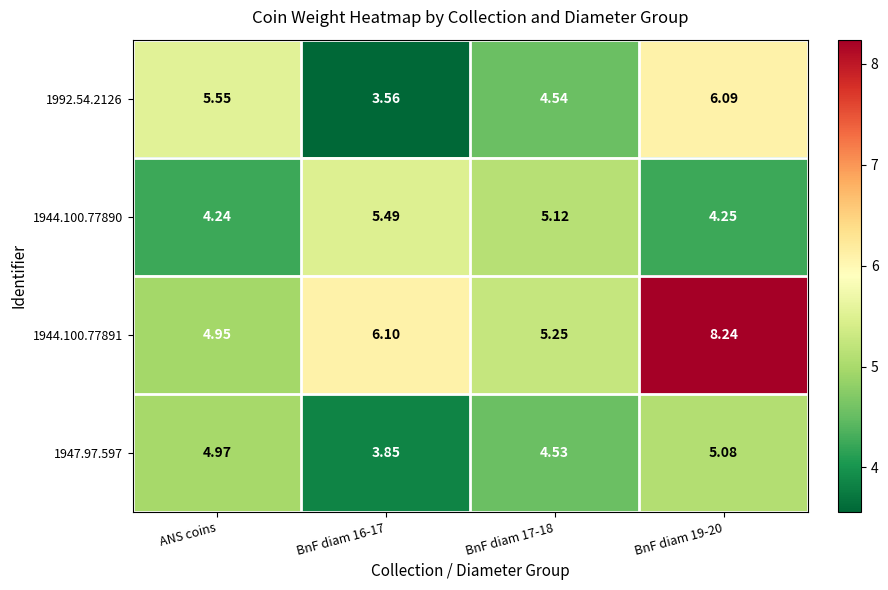

At which label is 1944.100.77890 closest to 4?

ANS coins